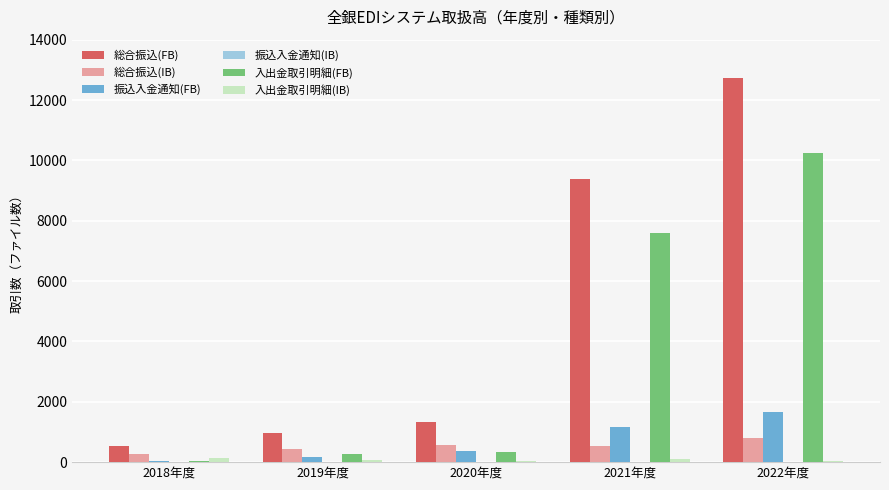

True or false: 振込入金通知(FB) has a value of 619 at 2022年度.

False